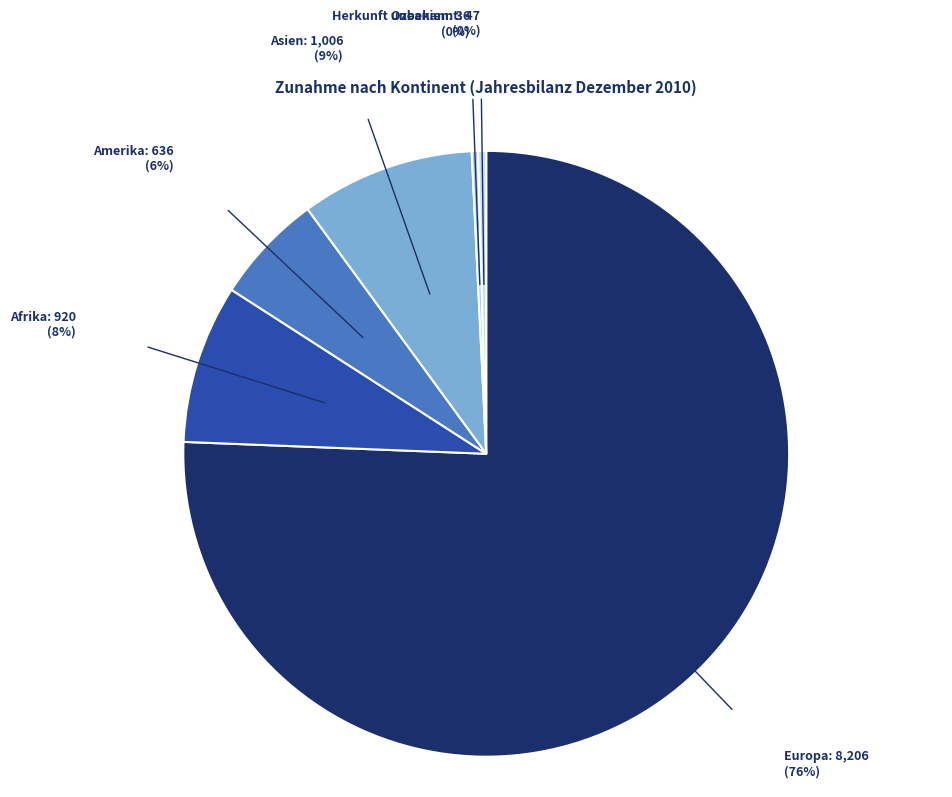

Is there any slice that represents more than half of the pie?

Yes